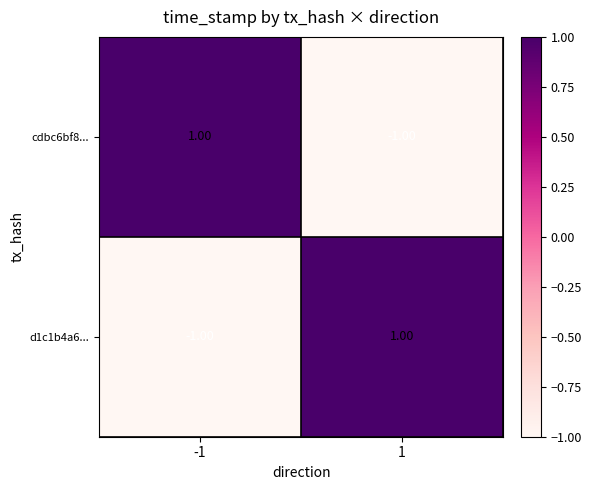

List the labels in order of d1c1b4a6... value, smallest first.

-1, 1